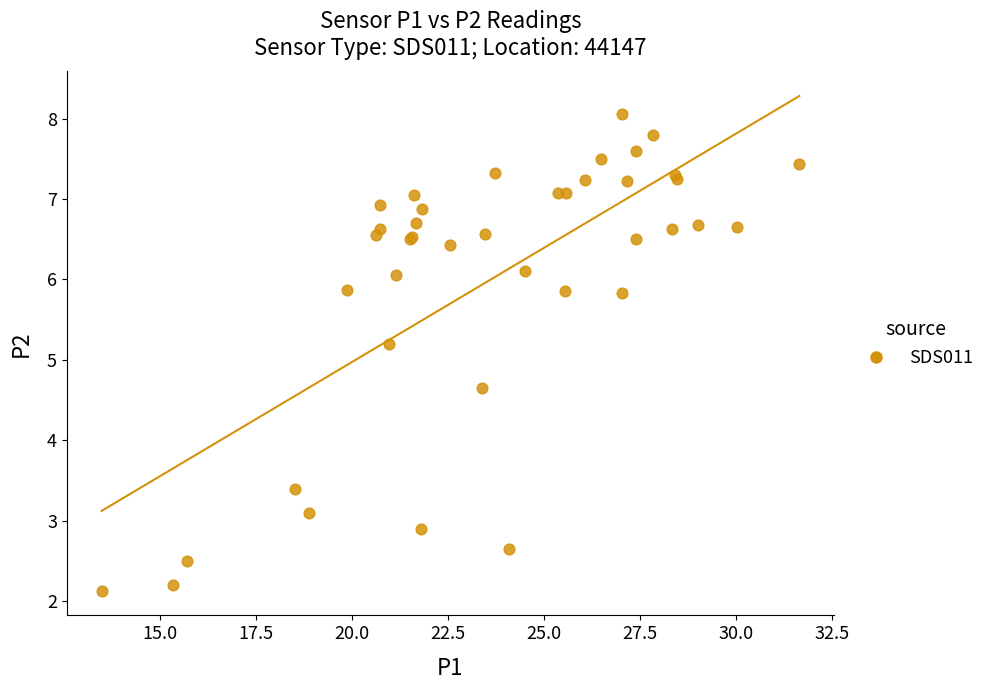

What Y value in the scatter plot is closest to 5?

5.2